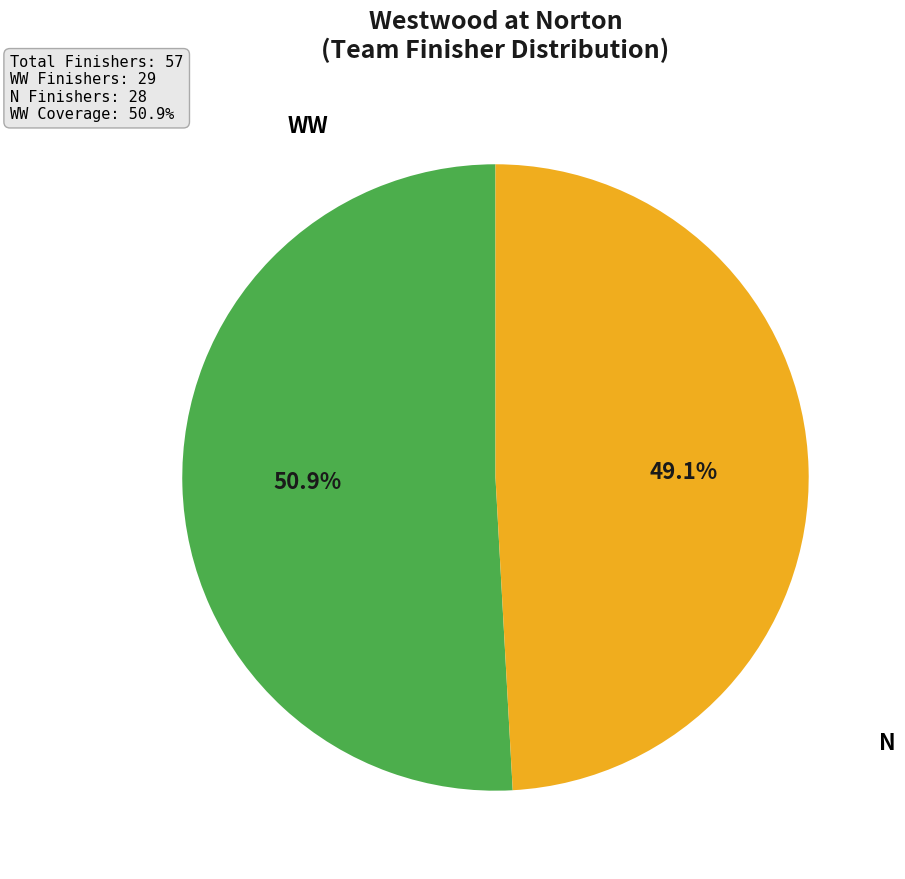

How many slices are in this pie chart?

2